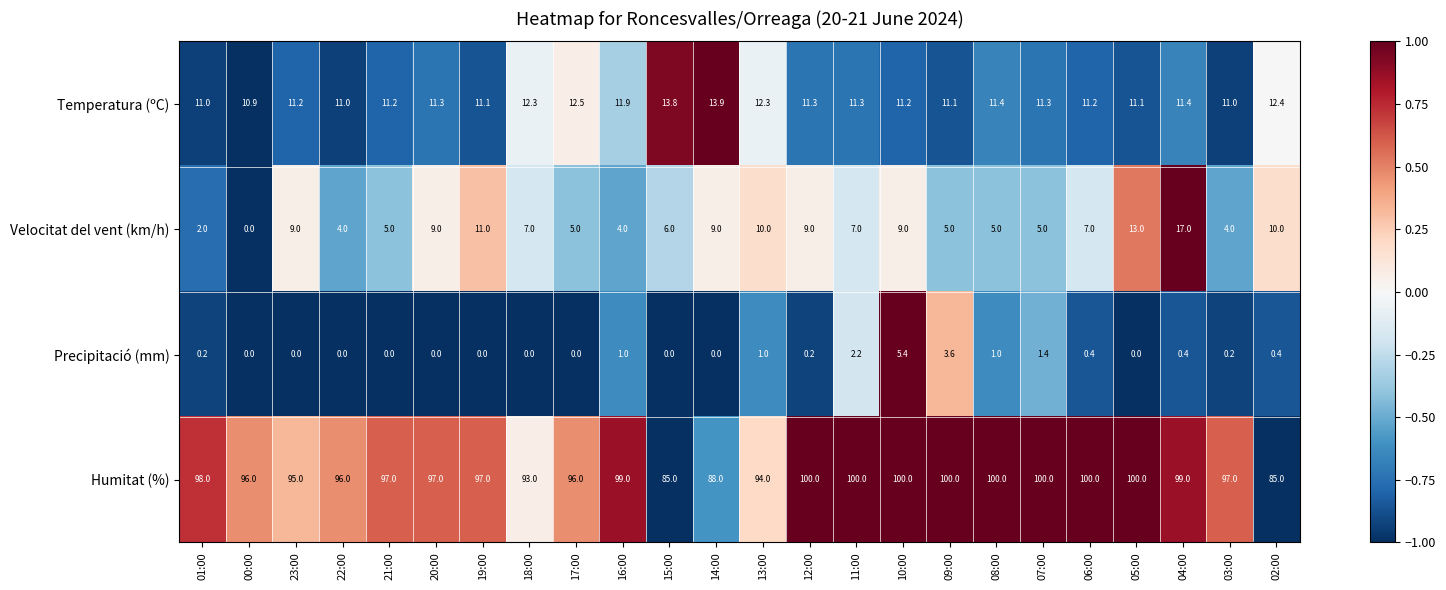

Which category has the highest value in the Velocitat del vent (km/h) series?

04:00